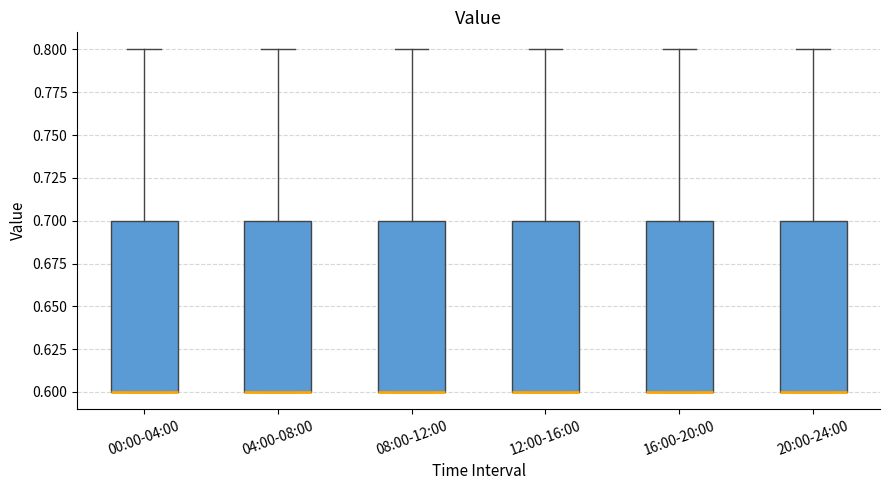

Where is the lower edge of the box for 04:00-08:00 on the y-axis? The values are not printed on the chart, so give them approximately, as read against the axis.

0.6